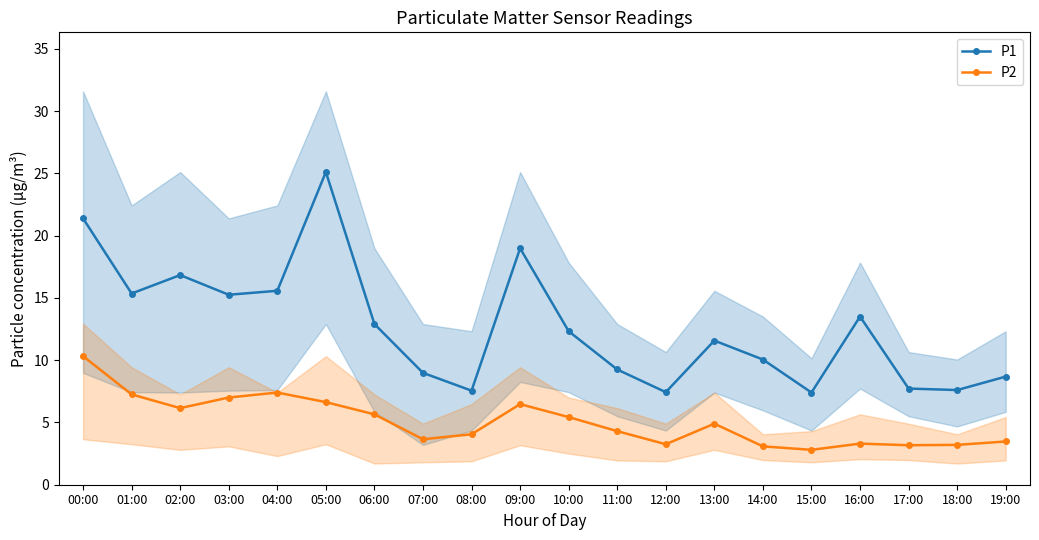

How many lines are shown in the chart?

2